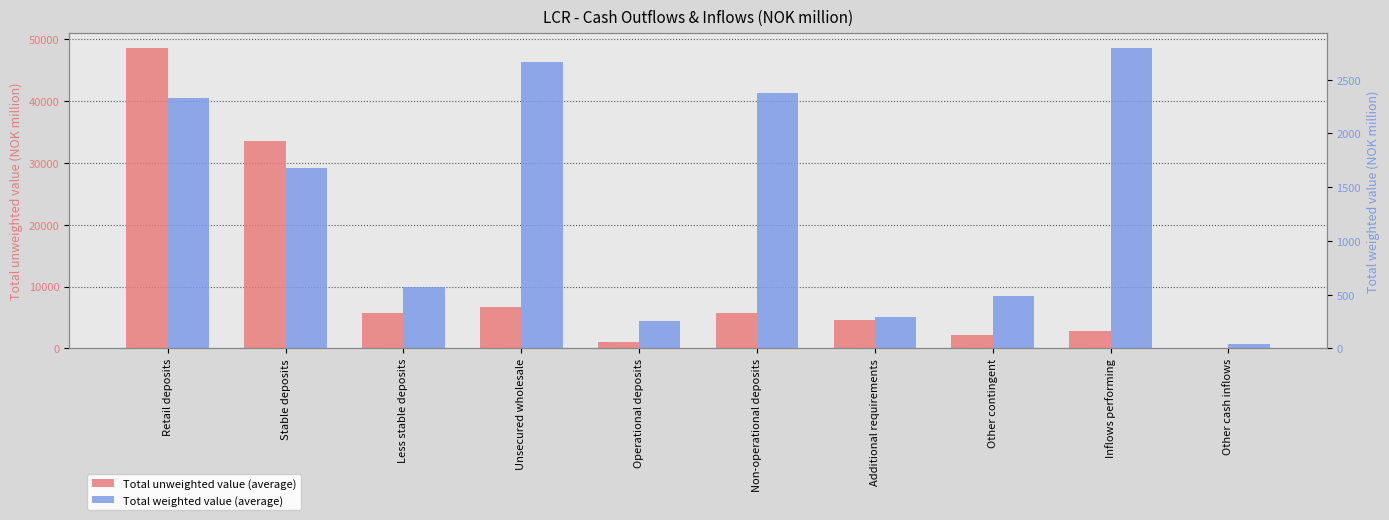

What is the value of the Total unweighted value (average) bar at the 2nd from the left?

33579.3